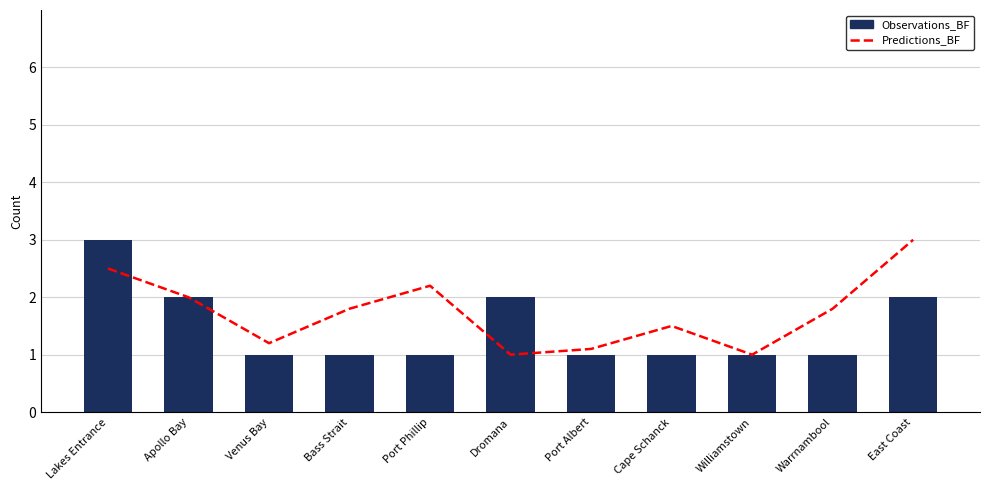

Reading right to left, what are all the values shown in this chart?

Predictions_BF: East Coast=3.0	Warrnambool=1.8	Williamstown=1.0	Cape Schanck=1.5	Port Albert=1.1	Dromana=1.0	Port Phillip=2.2	Bass Strait=1.8	Venus Bay=1.2	Apollo Bay=2.0	Lakes Entrance=2.5
Observations_BF: East Coast=2.0	Warrnambool=1.0	Williamstown=1.0	Cape Schanck=1.0	Port Albert=1.0	Dromana=2.0	Port Phillip=1.0	Bass Strait=1.0	Venus Bay=1.0	Apollo Bay=2.0	Lakes Entrance=3.0